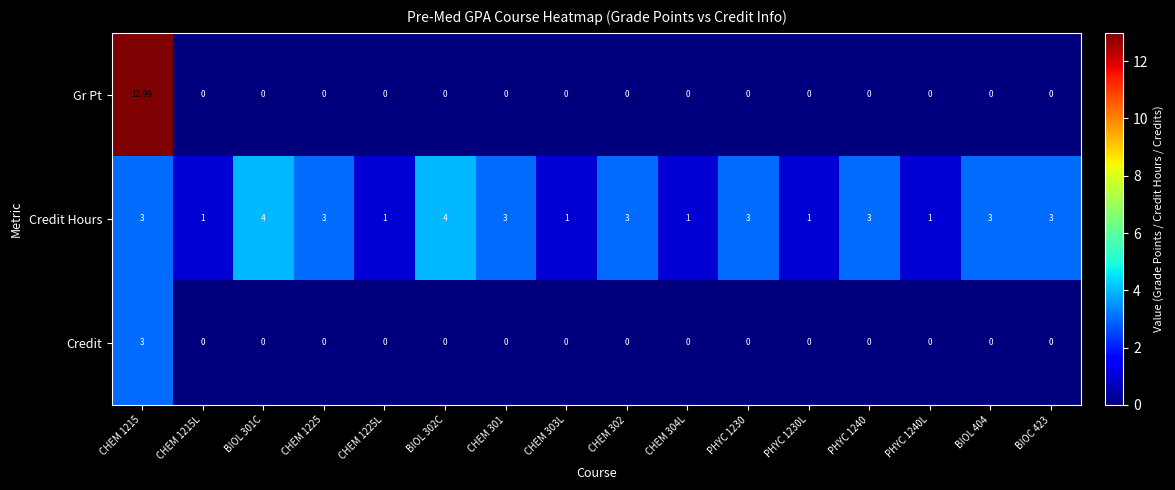

Rank the series by their average value, from highest to lowest.

Credit Hours, Gr Pt, Credit